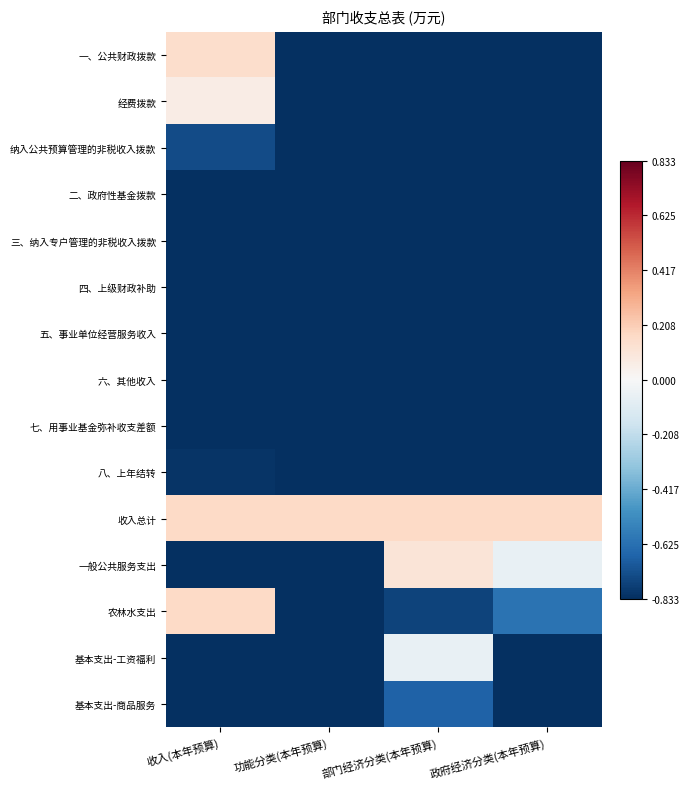

Which series has the widest spread of values?

农林水支出